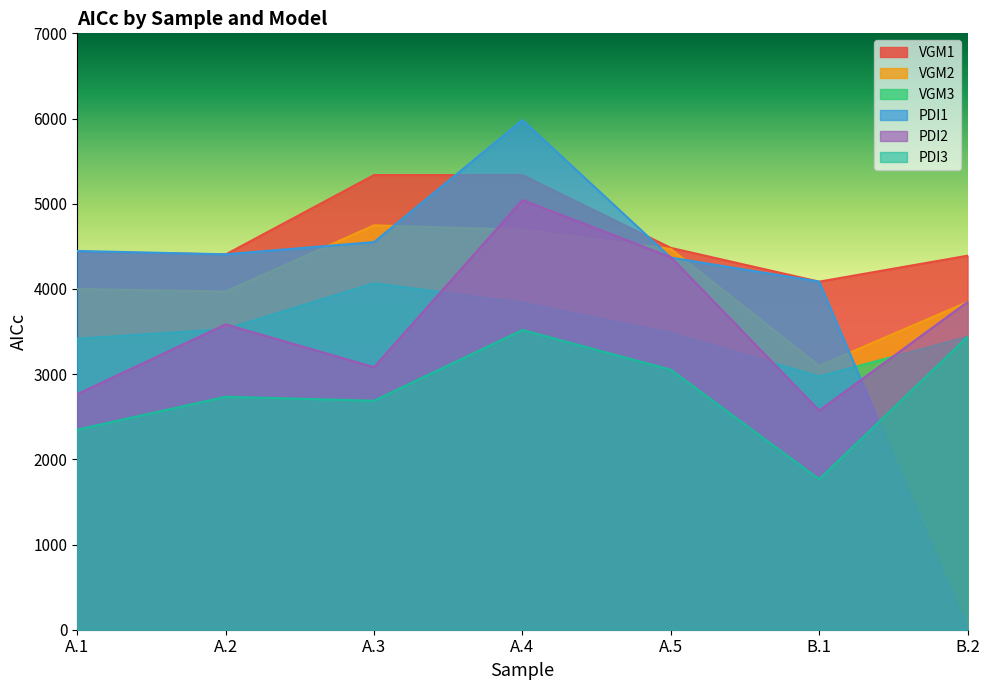

What is the total value across all series at A.1?

21410.4